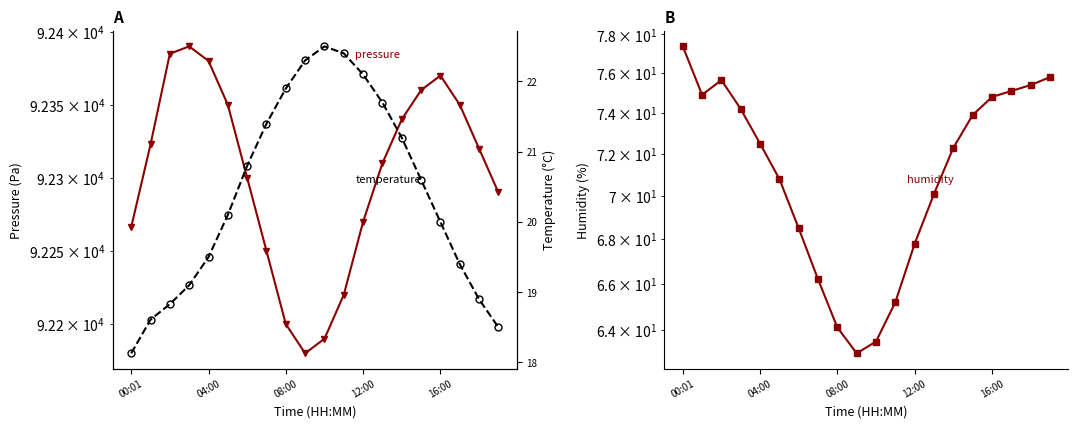

Where does the humidity series first go above 72?

00:01